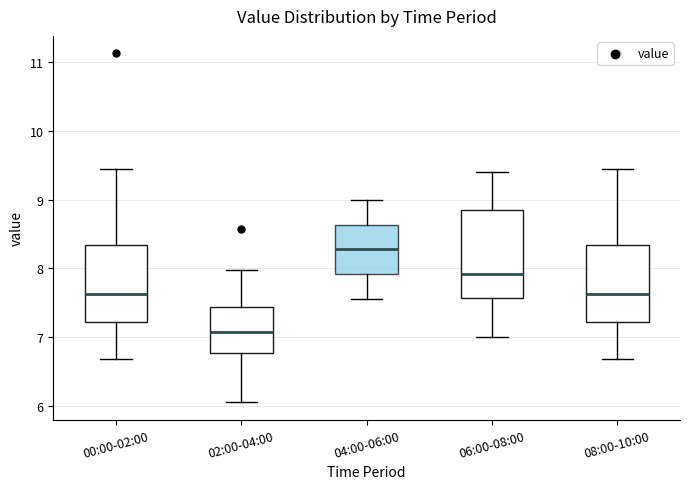

Where is the upper edge of the box for 08:00-10:00 on the y-axis? The values are not printed on the chart, so give them approximately, as read against the axis.

8.3